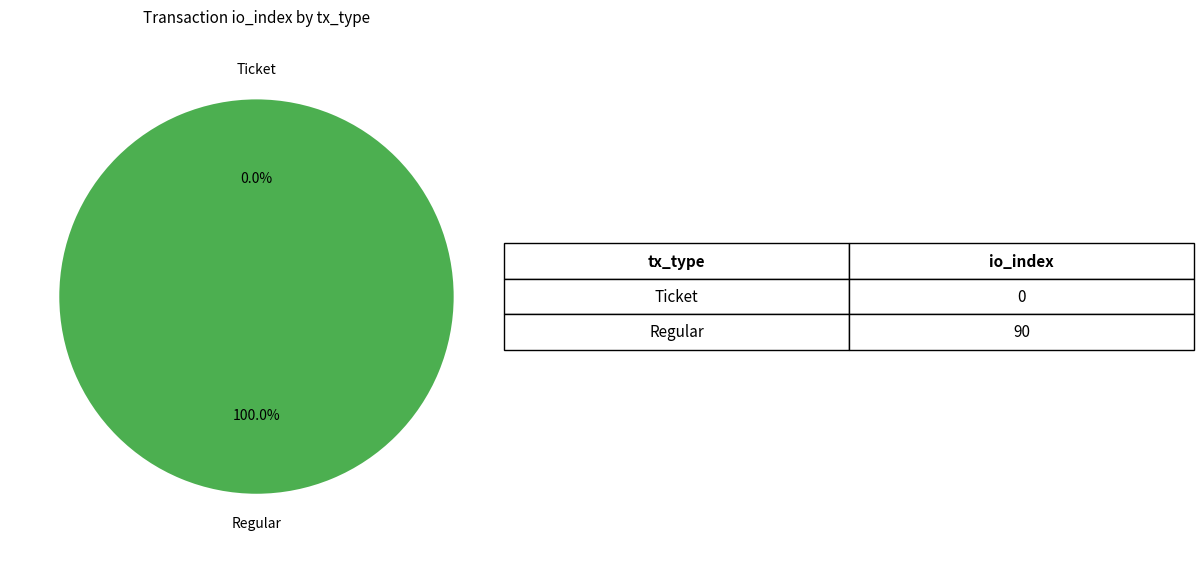

How much of the chart is everything except Ticket?

100.0%